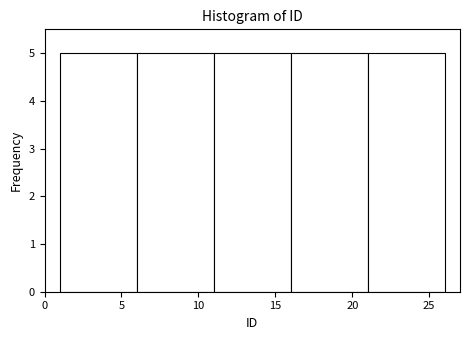

Reading left to right, list every bar in this chart as the range it spans on the x-axis followed by its height. The values are not printed on the chart, so give them approximately, as read against the axis.

1 to 6: 5
6 to 11: 5
11 to 16: 5
16 to 21: 5
21 to 26: 5